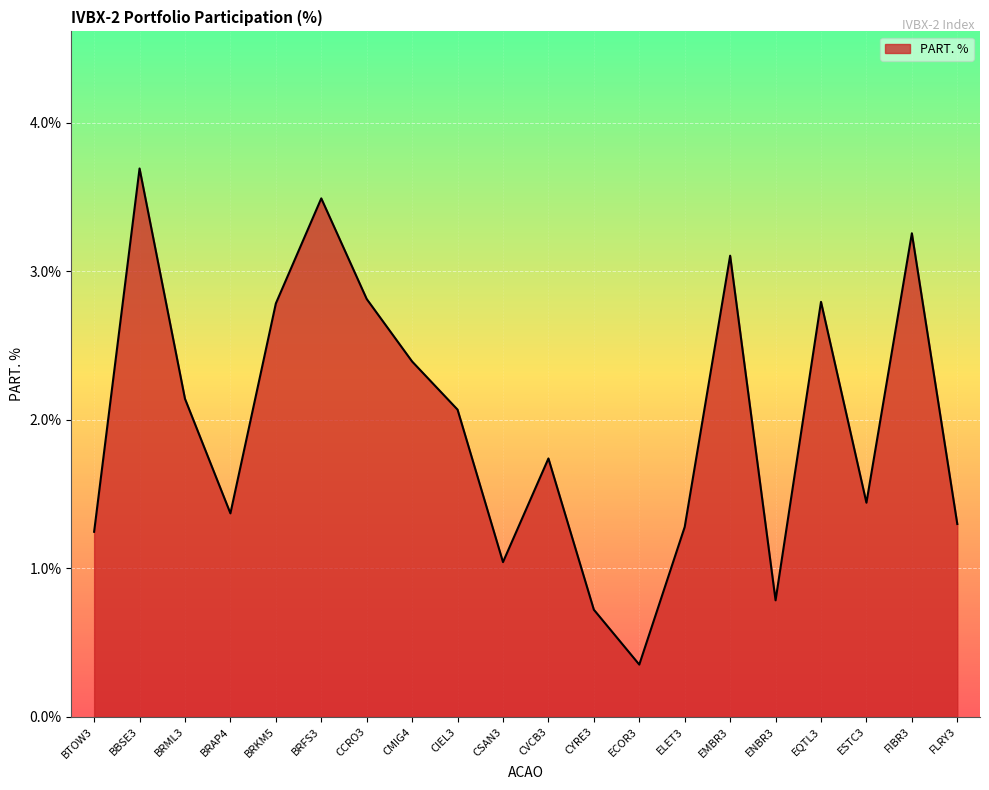

What is the sum of all values?

39.8